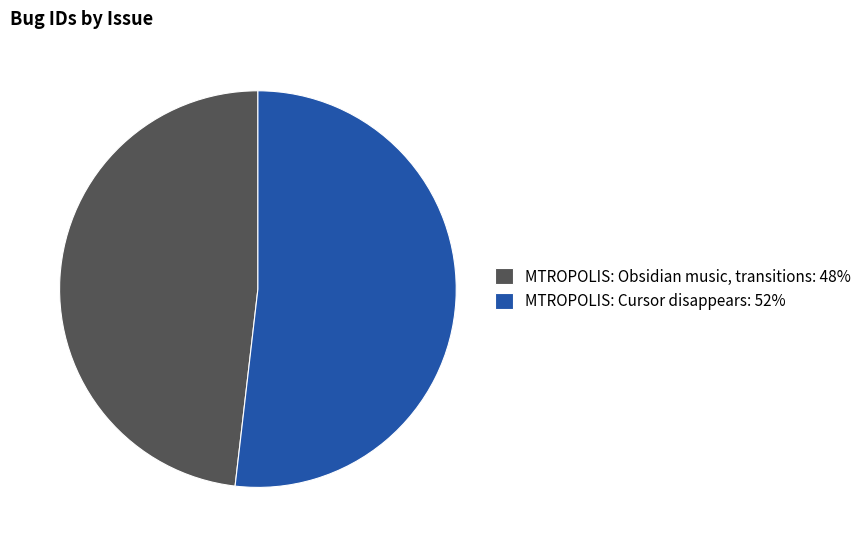

Is there a majority slice in this chart?

Yes